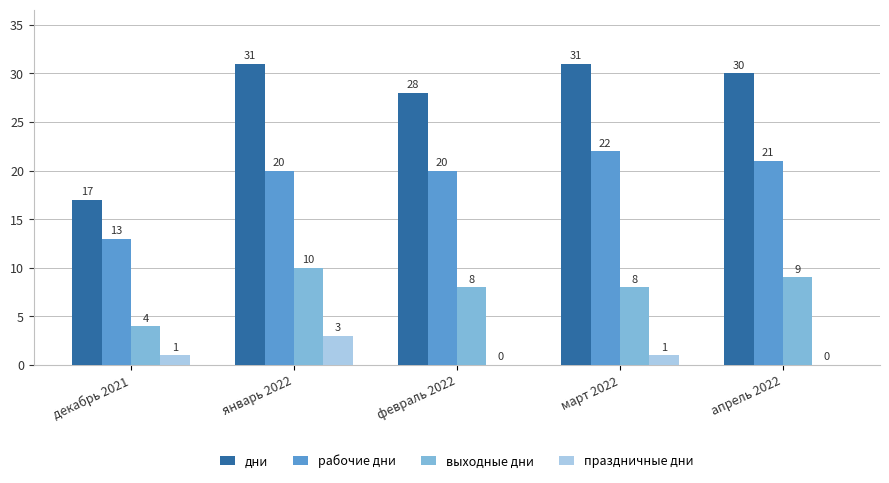

Which series changed the most between декабрь 2021 and апрель 2022?

дни